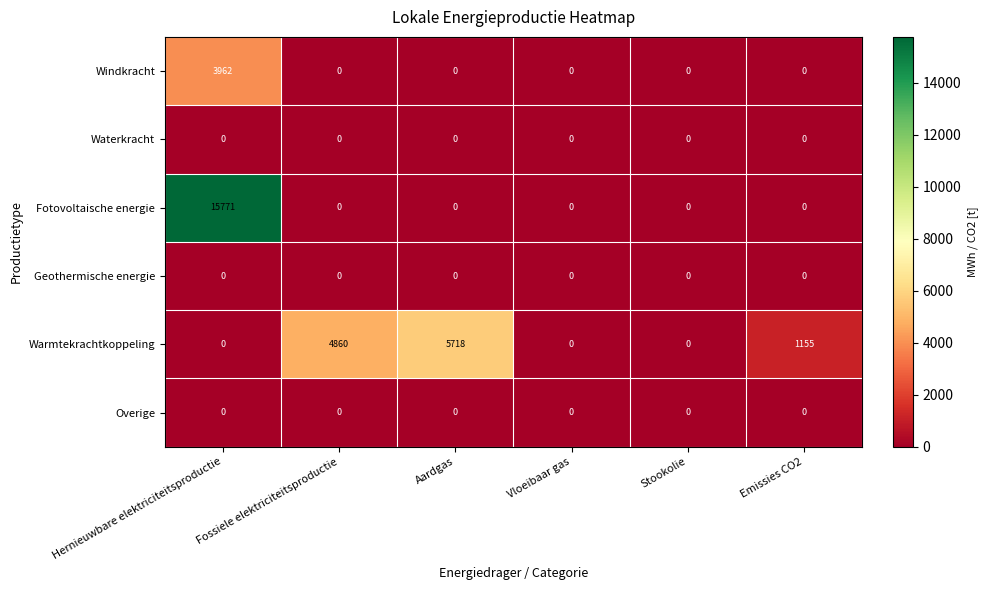

What is the maximum value shown in the chart?

15771